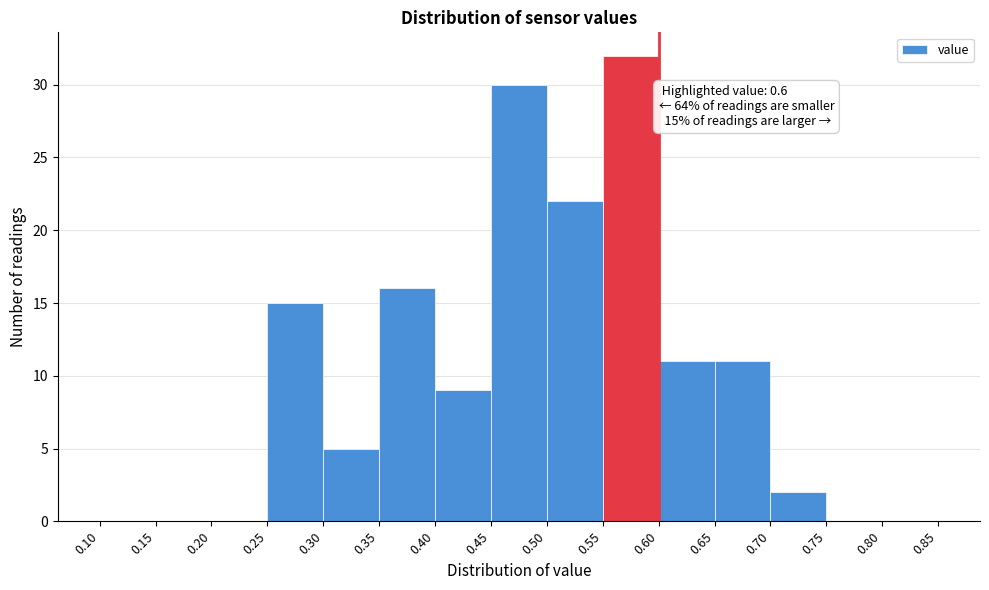

Over which range of the x-axis is the bar tallest?

0.55 to 0.60